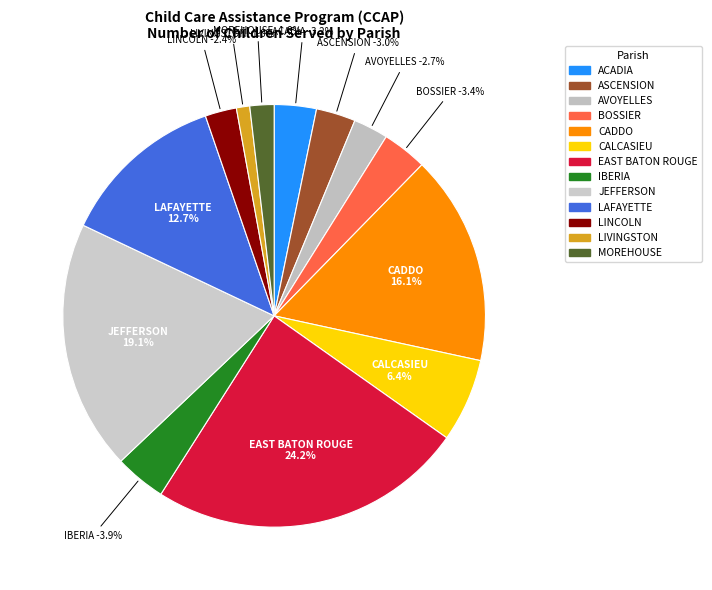

What is the ratio of the value at MOREHOUSE to the value at ASCENSION?

0.6